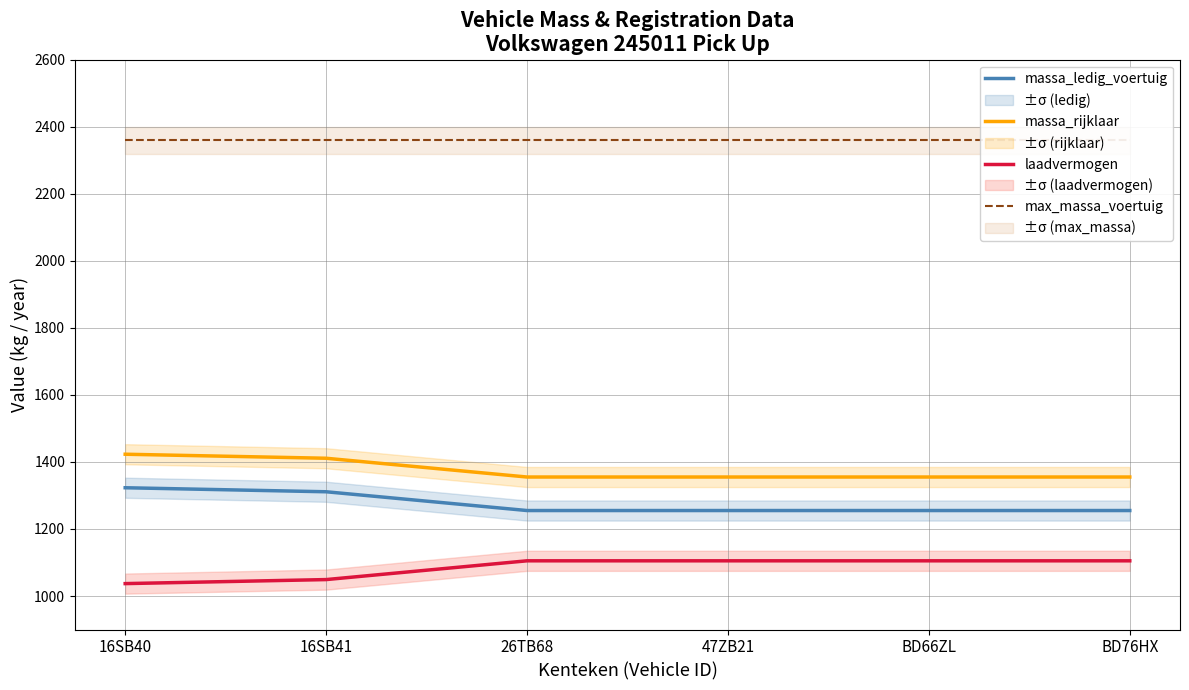

What is the smallest value displayed?

1037